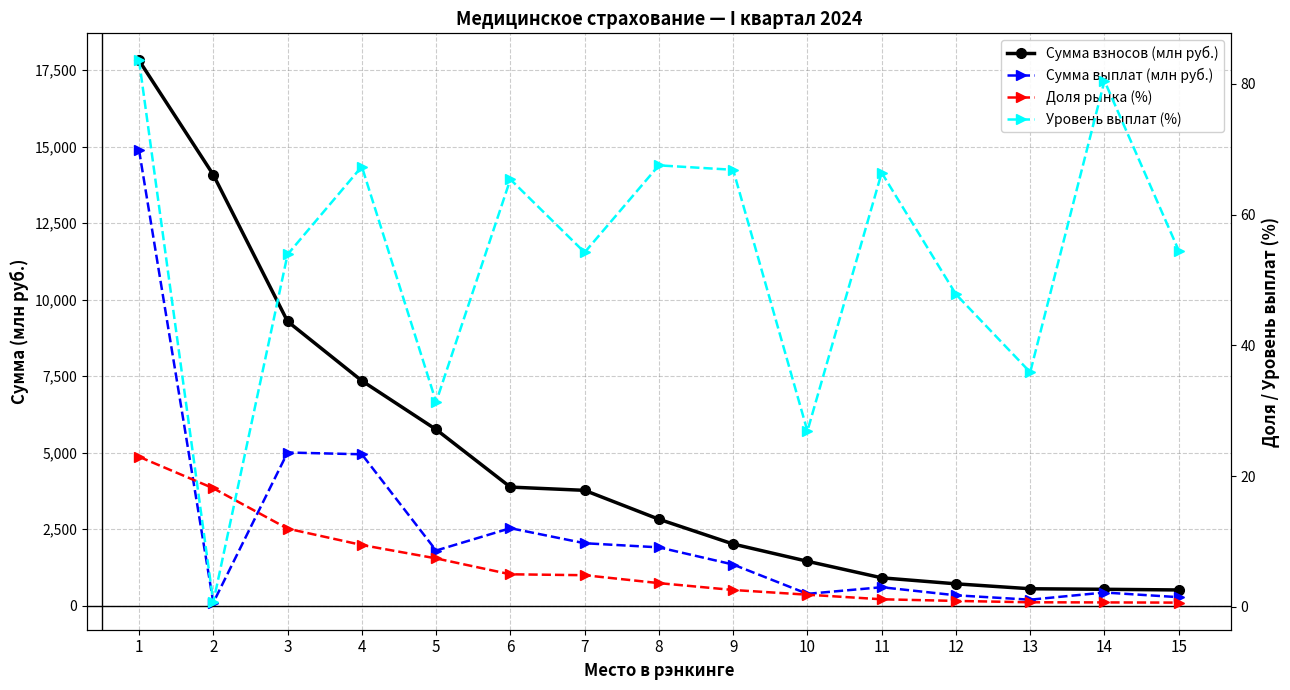

What is the difference between the maximum and minimum values in the Уровень выплат (%) series?

82.8